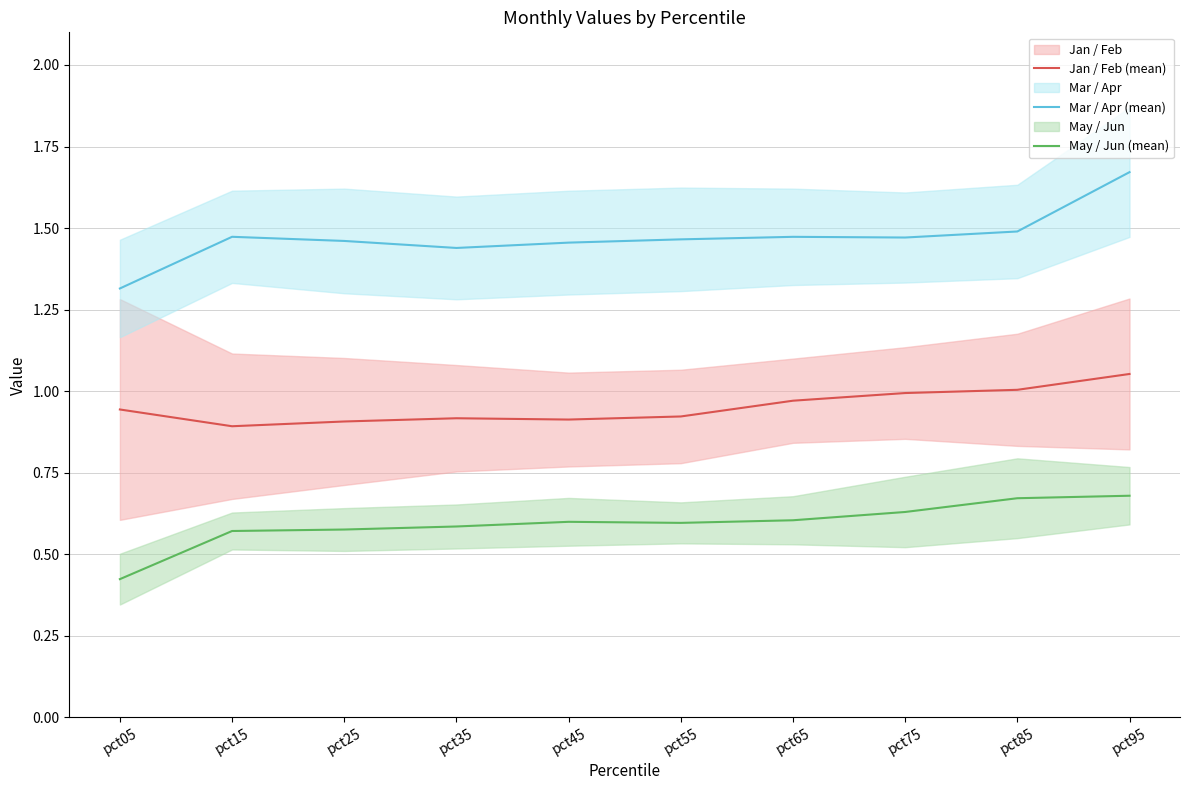

How many lines are shown in the chart?

3